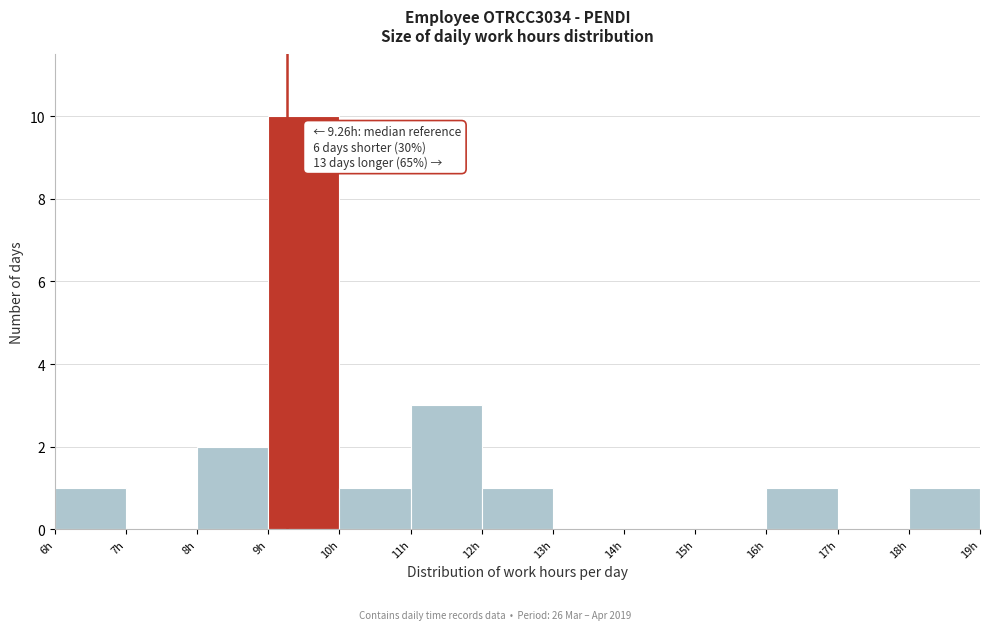

Over which range of the x-axis is the bar tallest?

9 to 10